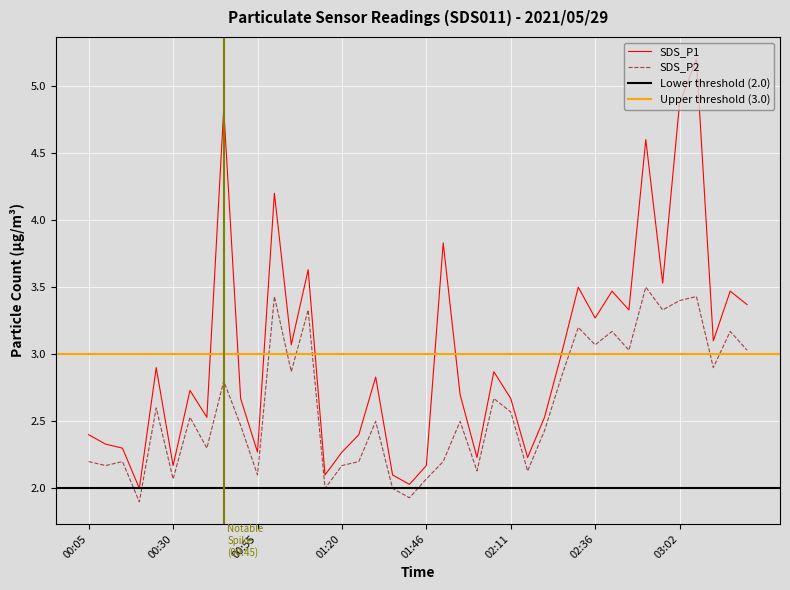

Which has a higher value, 01:46 or 00:15?

00:15